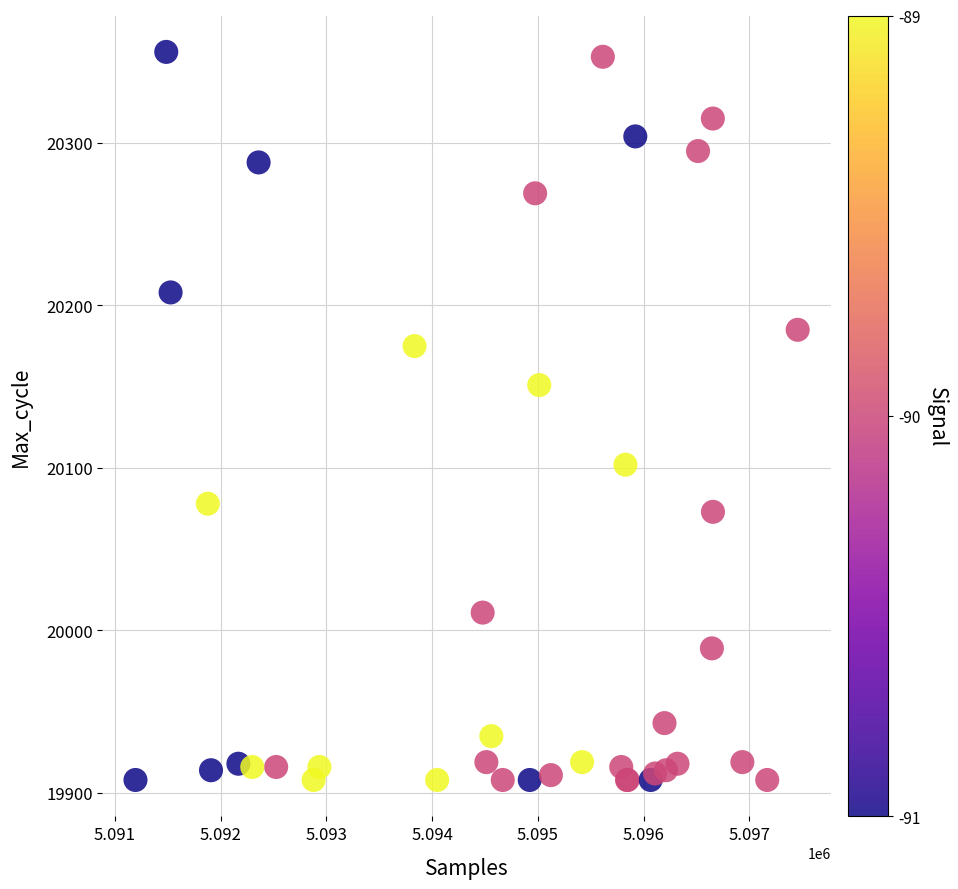

What Y value in the scatter plot is closest to 20132?

20151